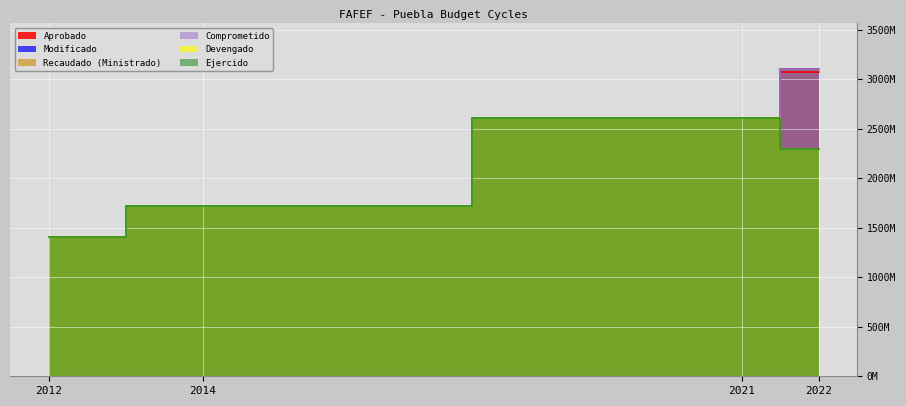

What is the lowest value of the Comprometido series?

1404155770.0